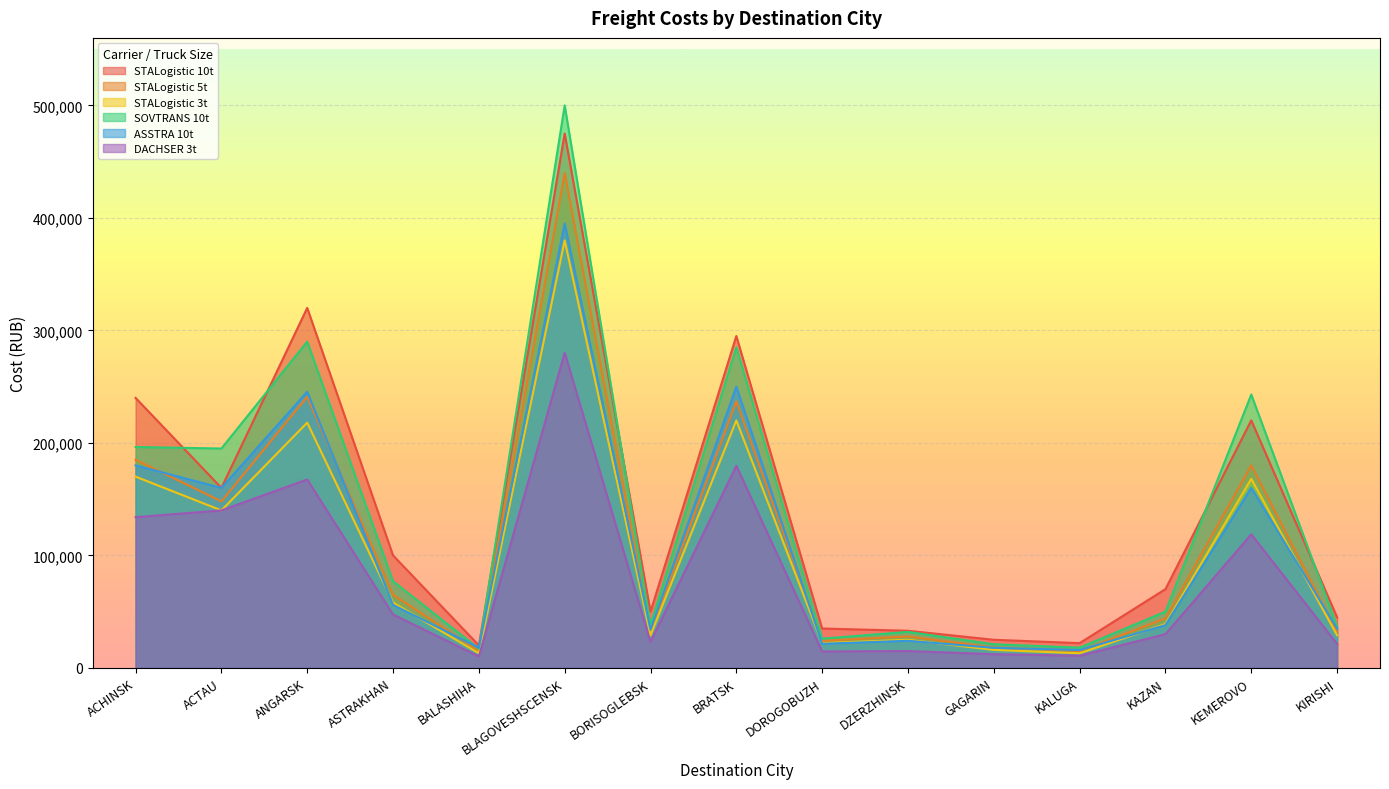

True or false: STALogistic 5t has a value of 44000.0 at KAZAN.

True